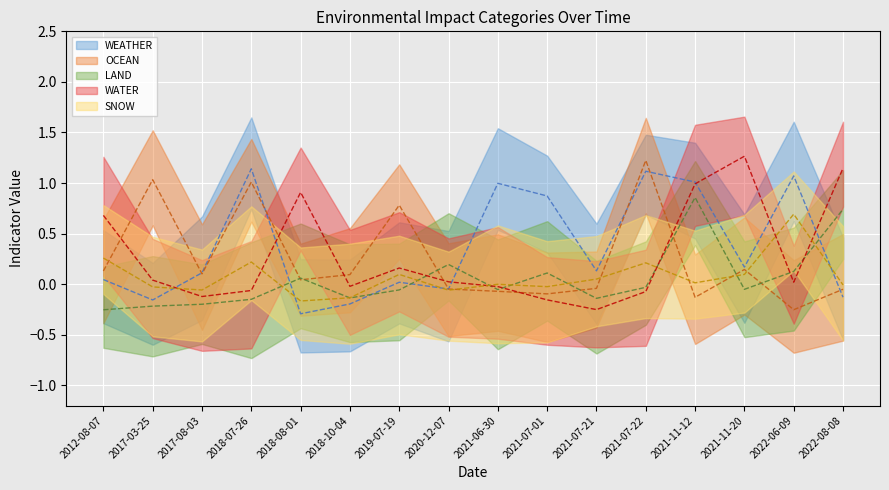

The OCEAN series shows 0 at 2022-06-09. True or false?

False